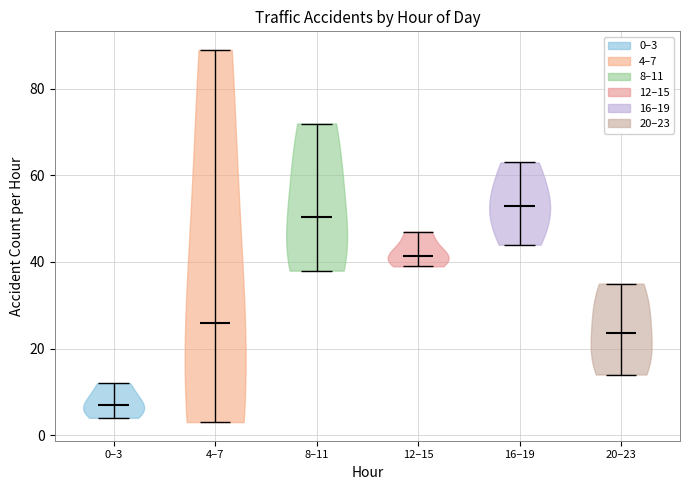

Reading left to right, read every violin against the y-axis: where its median line is, and the lowest and highest points it reaches. The values are not printed on the chart, so give them approximately, as read against the axis.

0–3: median line 8, lowest point 4, highest point 12
4–7: median line 26, lowest point 4, highest point 90
8–11: median line 50, lowest point 38, highest point 72
12–15: median line 42, lowest point 40, highest point 48
16–19: median line 54, lowest point 44, highest point 64
20–23: median line 24, lowest point 14, highest point 36